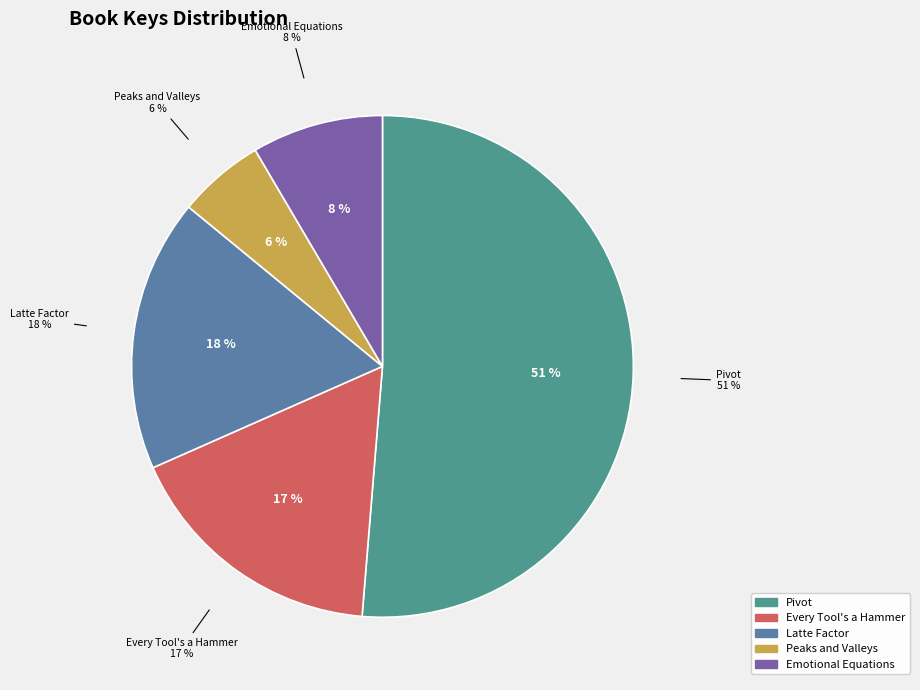

Do Pivot and Peaks and Valleys together represent more than half of the pie?

Yes